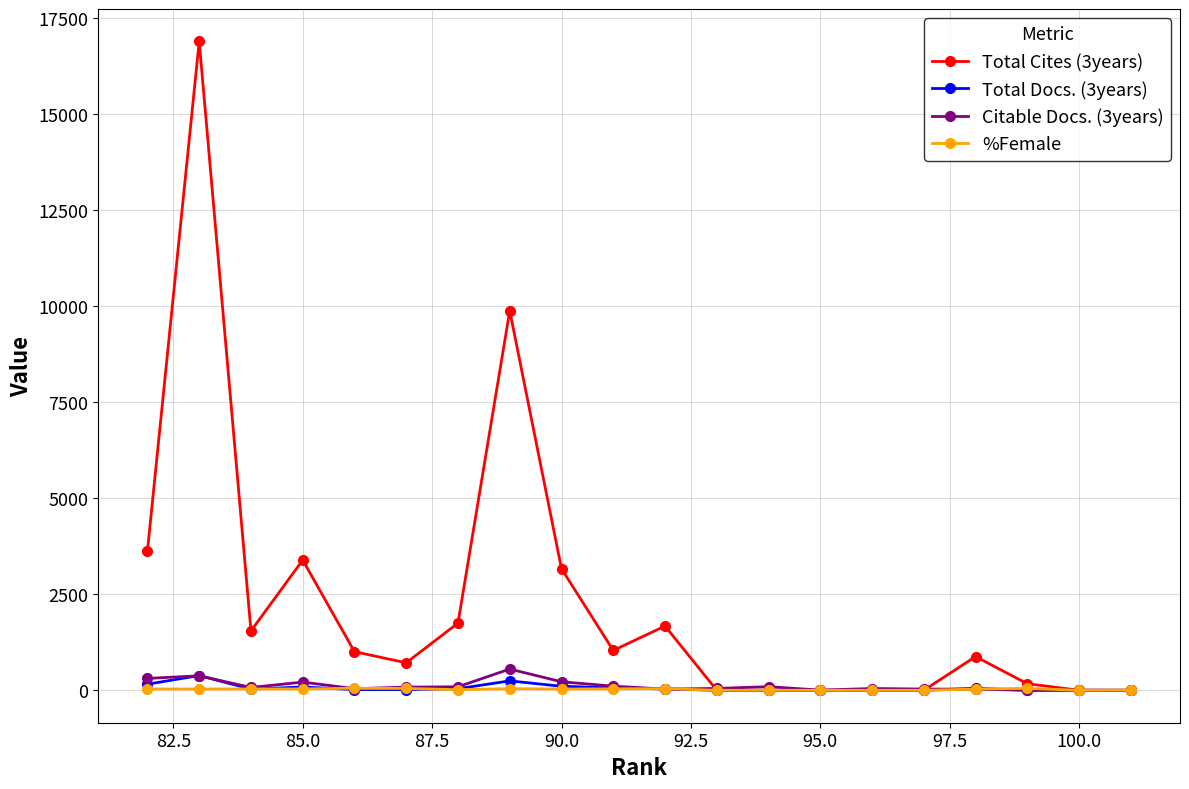

Which series has the largest total across all categories?

Total Cites (3years)